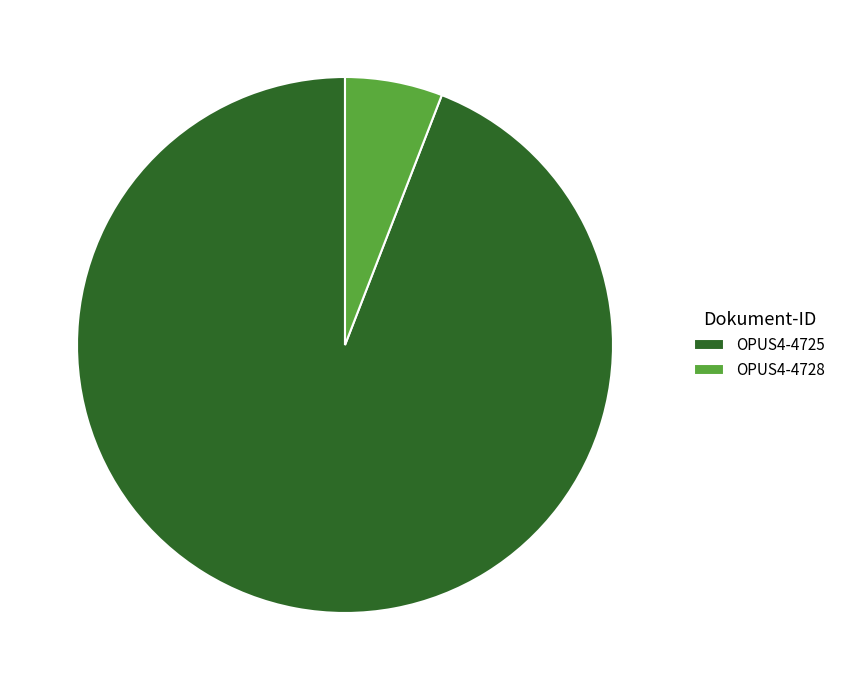

Combined, do OPUS4-4728 and OPUS4-4725 account for over 50%?

Yes